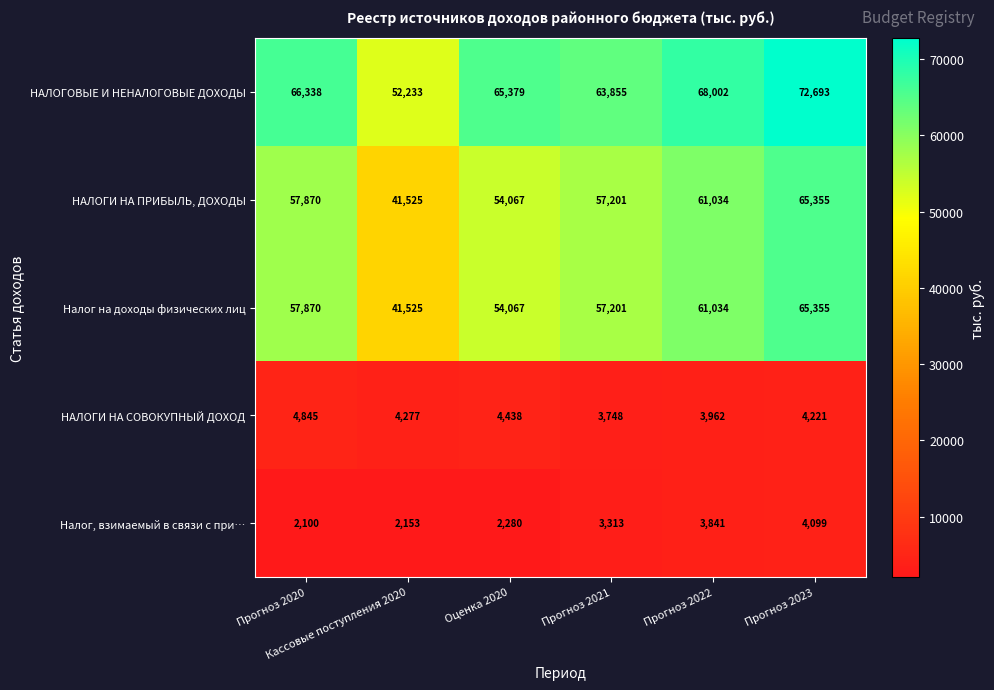

What is the average value of the НАЛОГОВЫЕ И НЕНАЛОГОВЫЕ ДОХОДЫ series?

64750